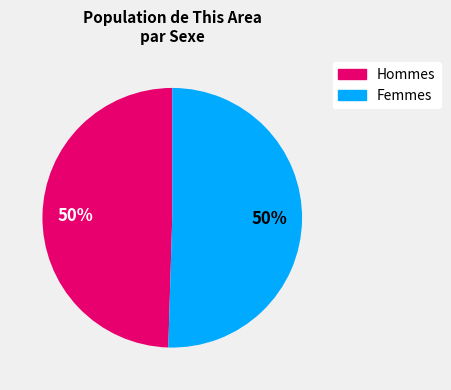

To the nearest percent, what is the average slice percentage?

50%